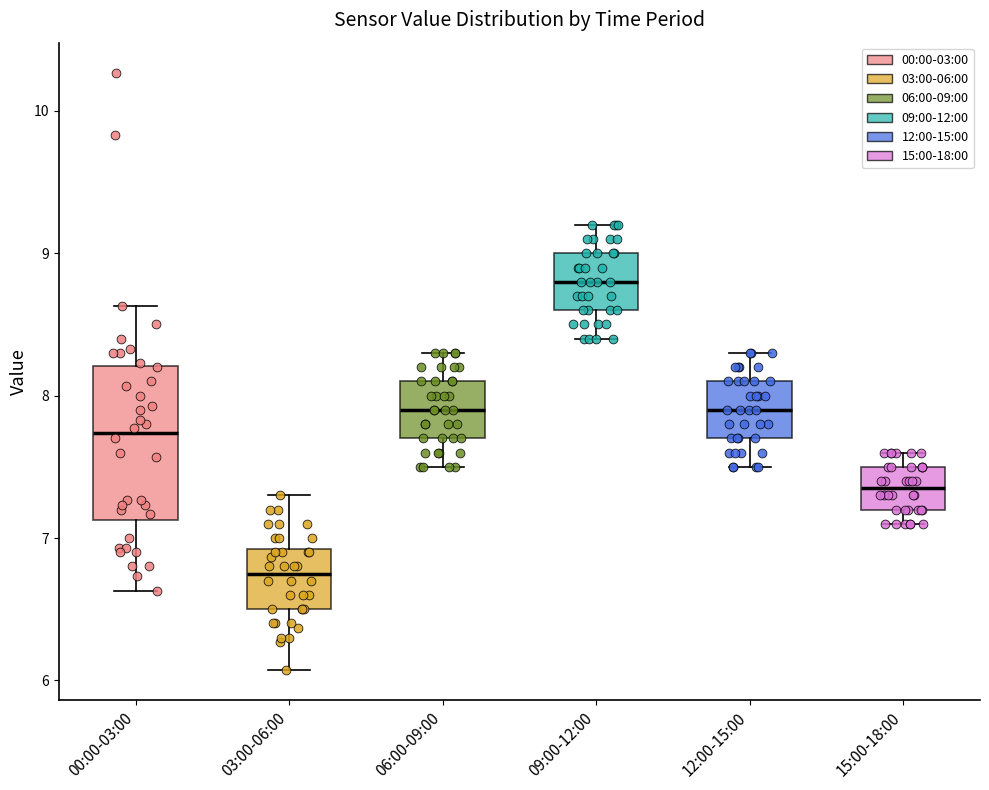

Reading left to right, transcribe this box plot: for each box, give where its median line is, the range the box spans, and where its two whiskers end, as read against the y-axis. The values are not printed on the chart, so give them approximately, as read against the axis.

00:00-03:00: median 7.7, box 7.1 to 8.2, whiskers 6.6 to 8.6
03:00-06:00: median 6.8, box 6.5 to 6.9, whiskers 6.1 to 7.3
06:00-09:00: median 7.9, box 7.7 to 8.1, whiskers 7.5 to 8.3
09:00-12:00: median 8.8, box 8.6 to 9.0, whiskers 8.4 to 9.2
12:00-15:00: median 7.9, box 7.7 to 8.1, whiskers 7.5 to 8.3
15:00-18:00: median 7.4, box 7.2 to 7.5, whiskers 7.1 to 7.6